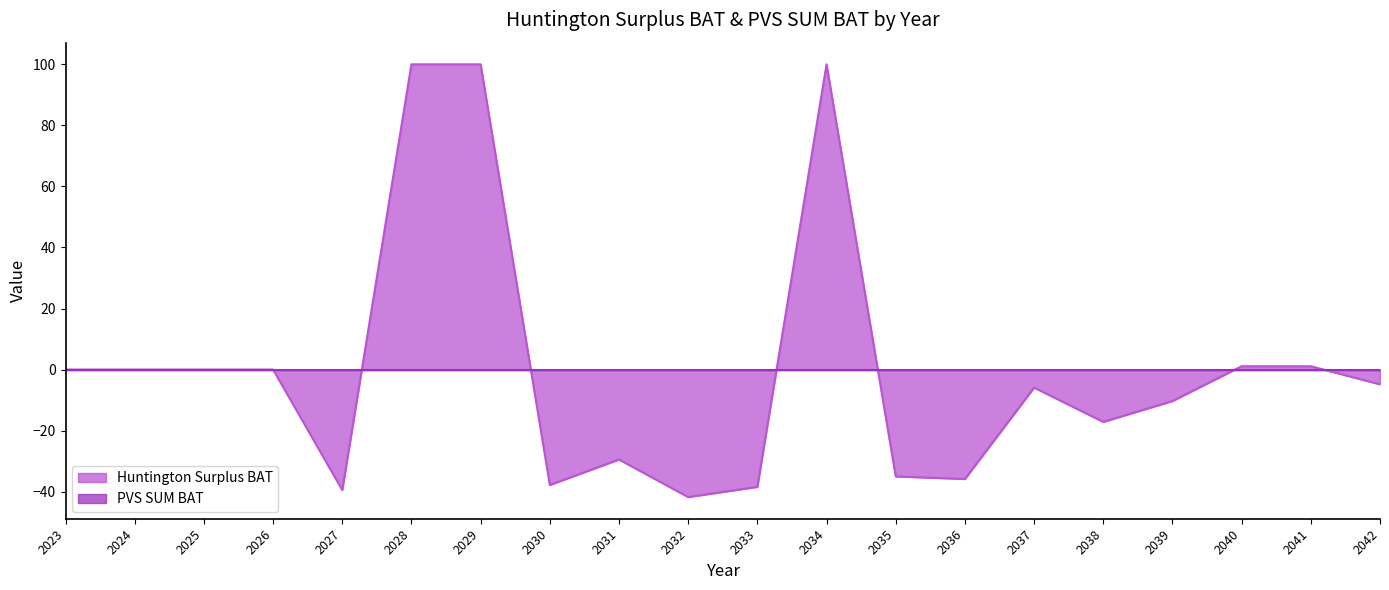

Which series has the largest total across all categories?

Huntington Surplus BAT